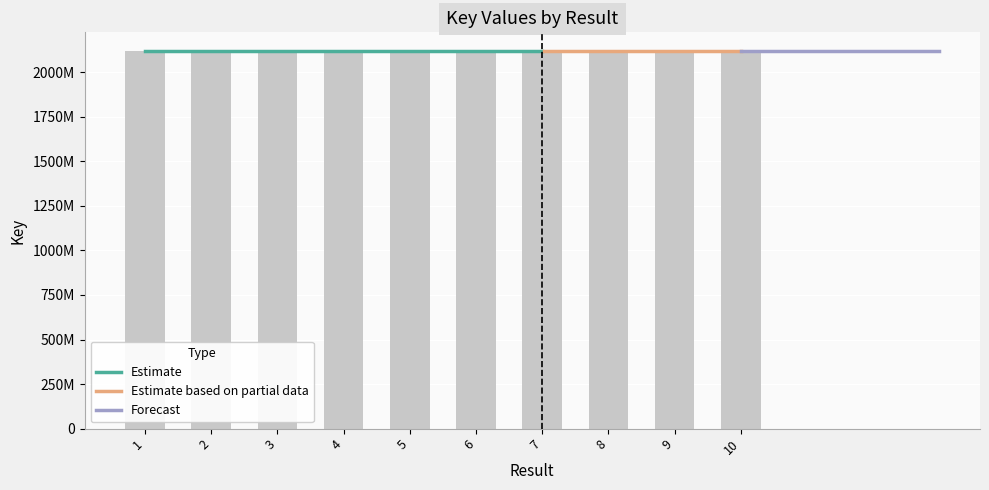

The value at 7 is 3110416741. True or false?

False